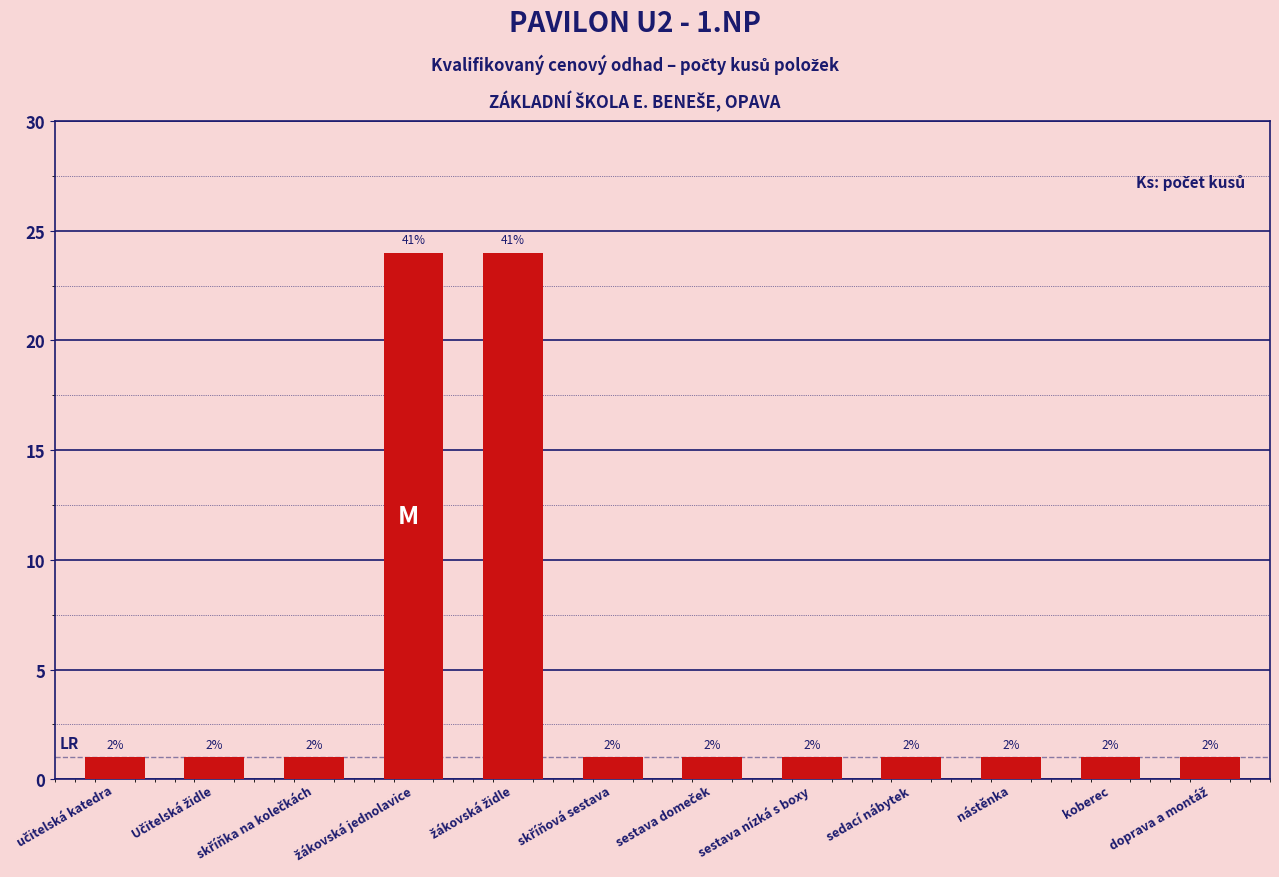

Does the chart contain any negative values?

No